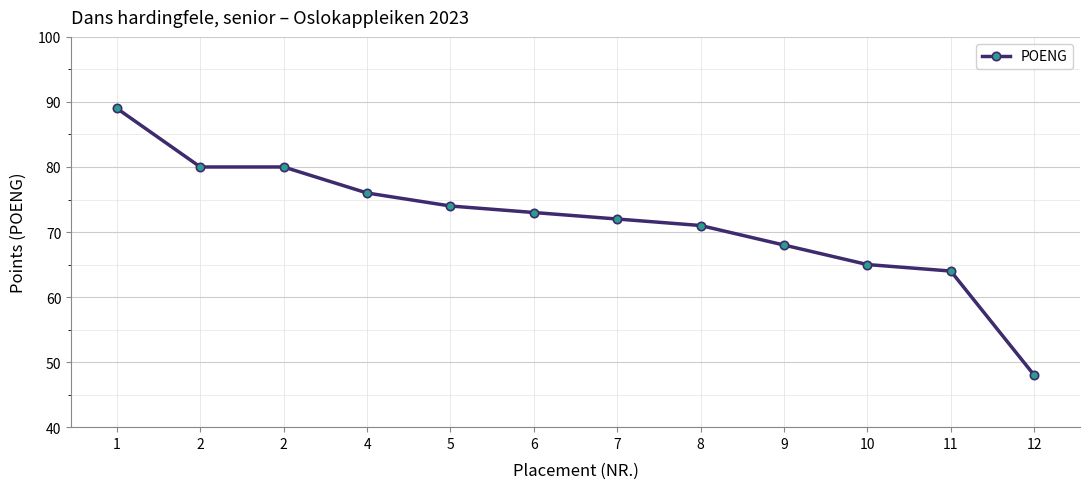

How many distinct data groups are displayed?

1